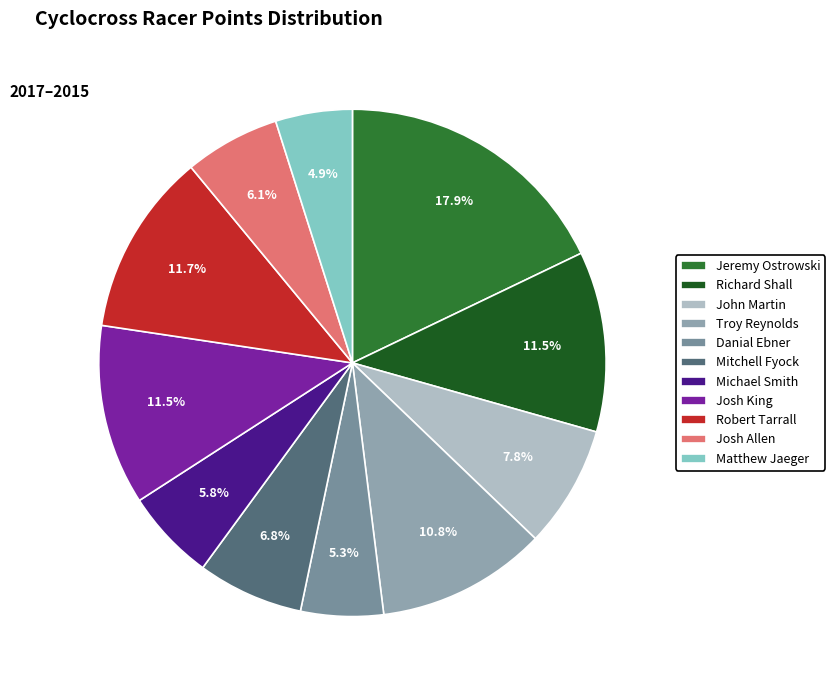

Which slice is the smallest?

Matthew Jaeger